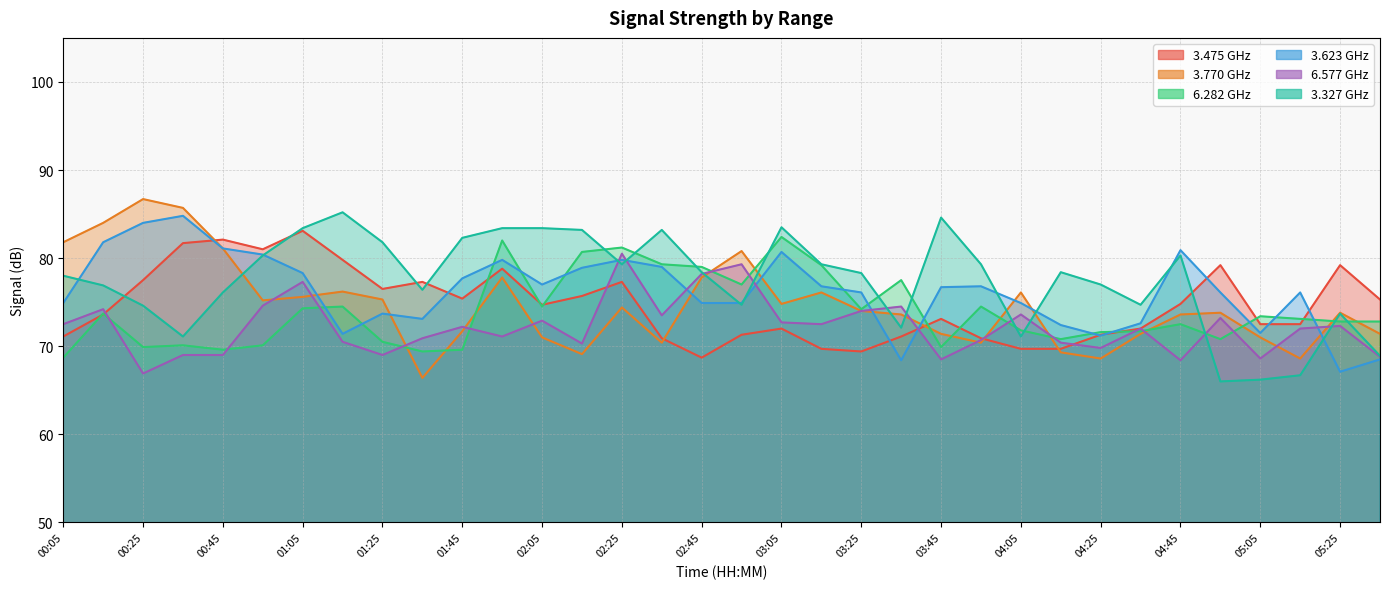

Between which two adjacent categories do 3.623 and 6.282 first intersect?

01:05 and 01:15